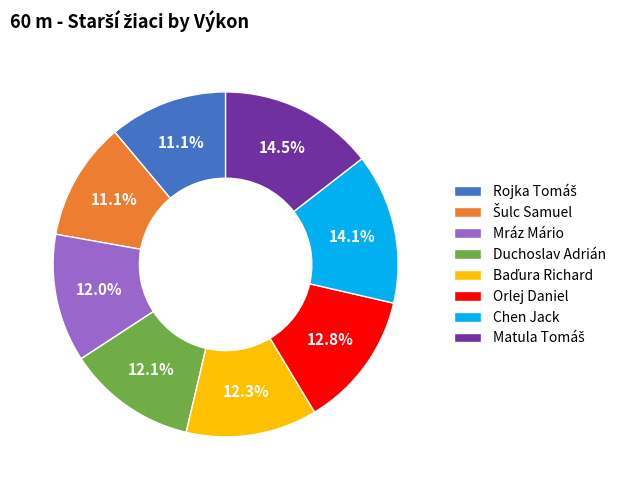

To the nearest percent, what is the difference between the largest and smallest slice percentages?

3%